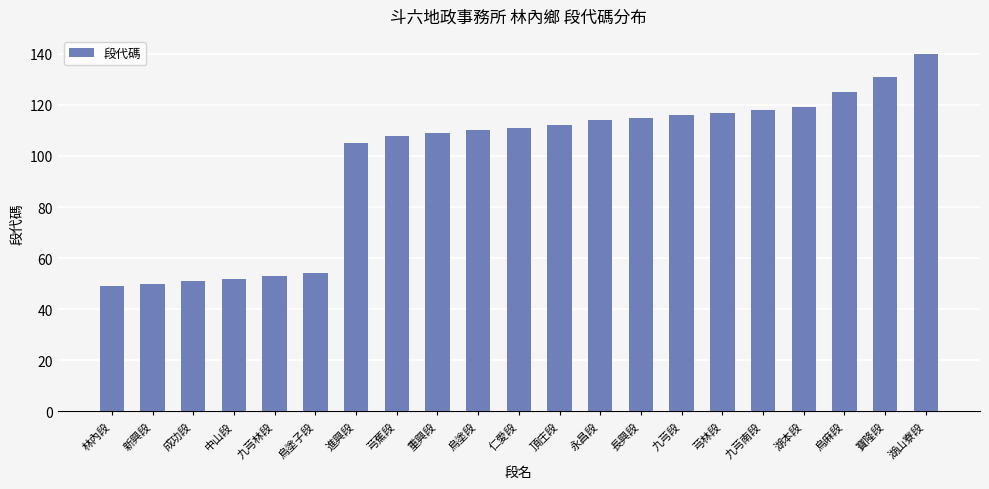

What is the average value?

98